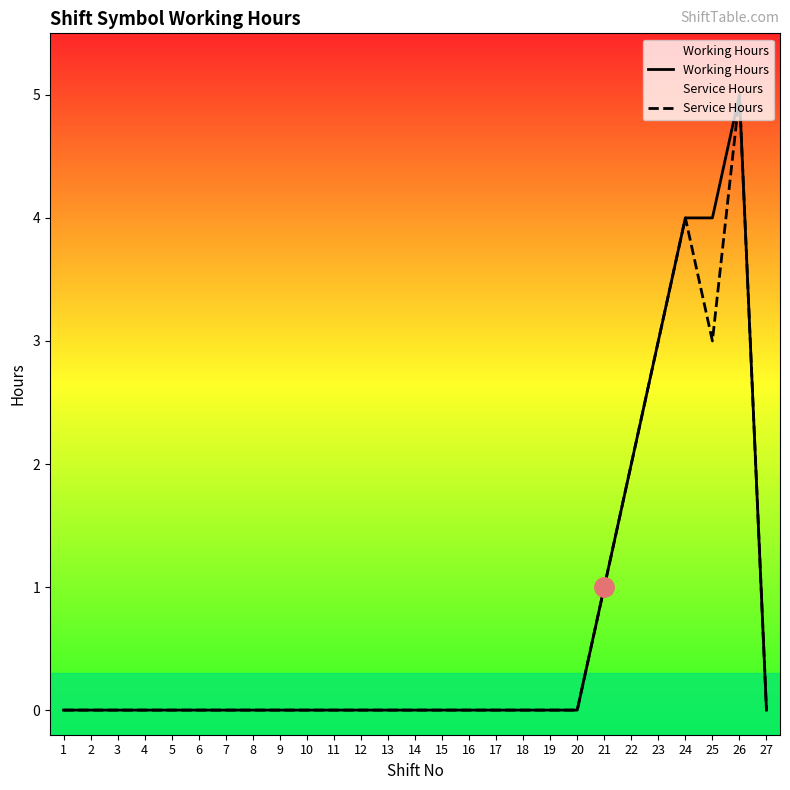

Where is the first local minimum for Service Hours?

25